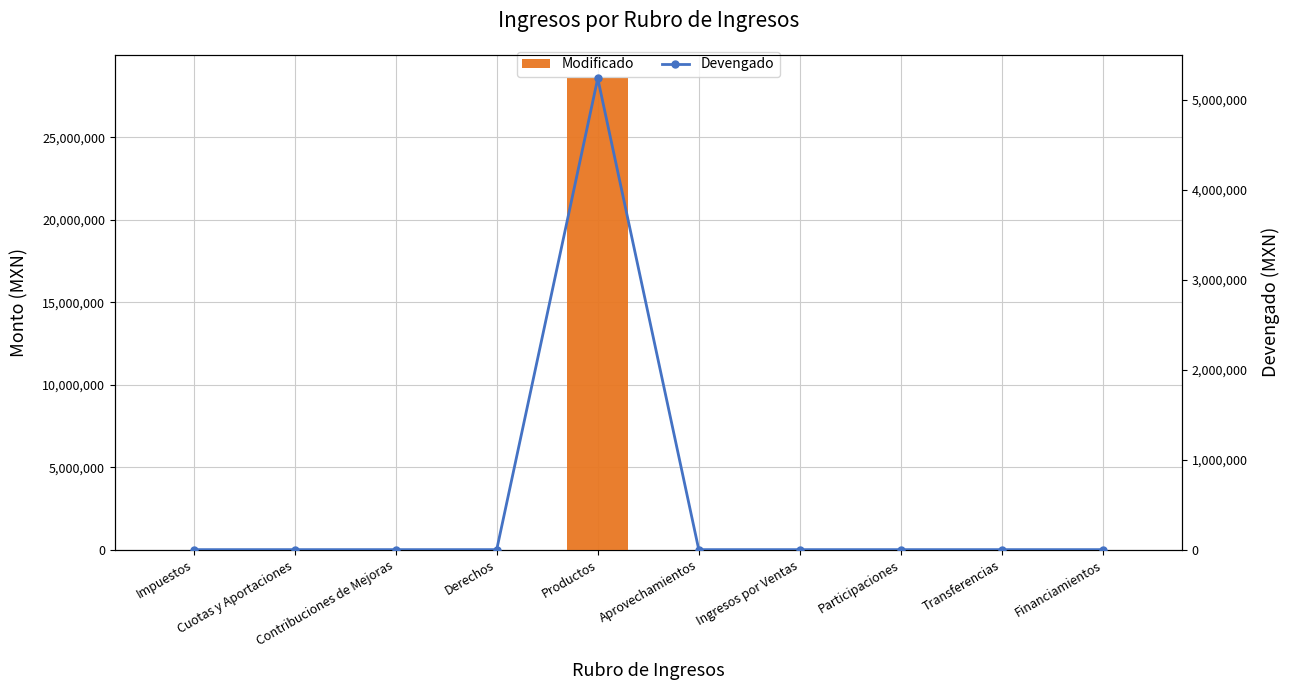

What position from the right is Productos?

6